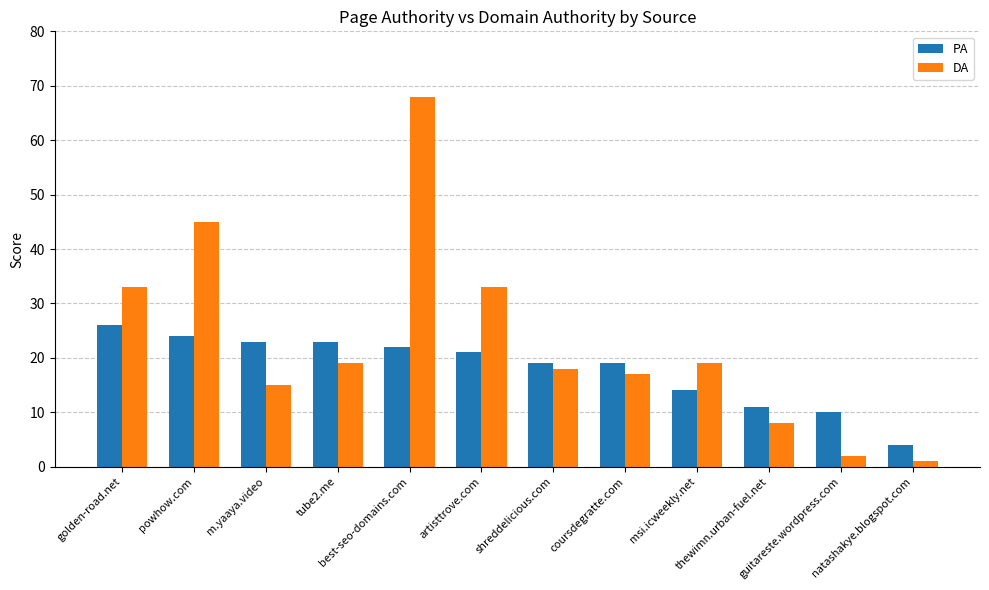

At shreddelicious.com, list the series in order from largest to smallest.

PA, DA